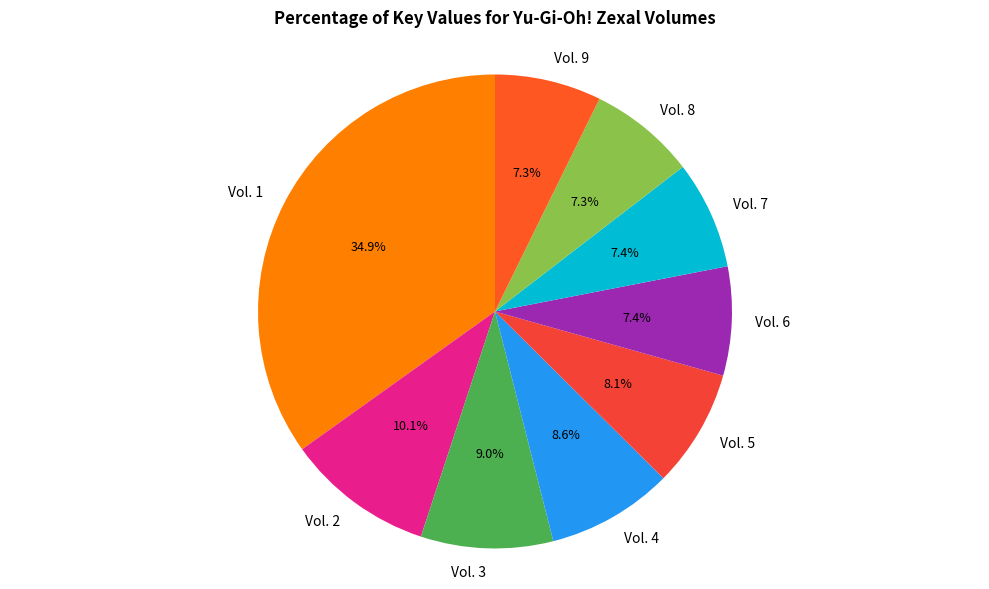

What portion of the pie excludes Vol. 6?

92.6%